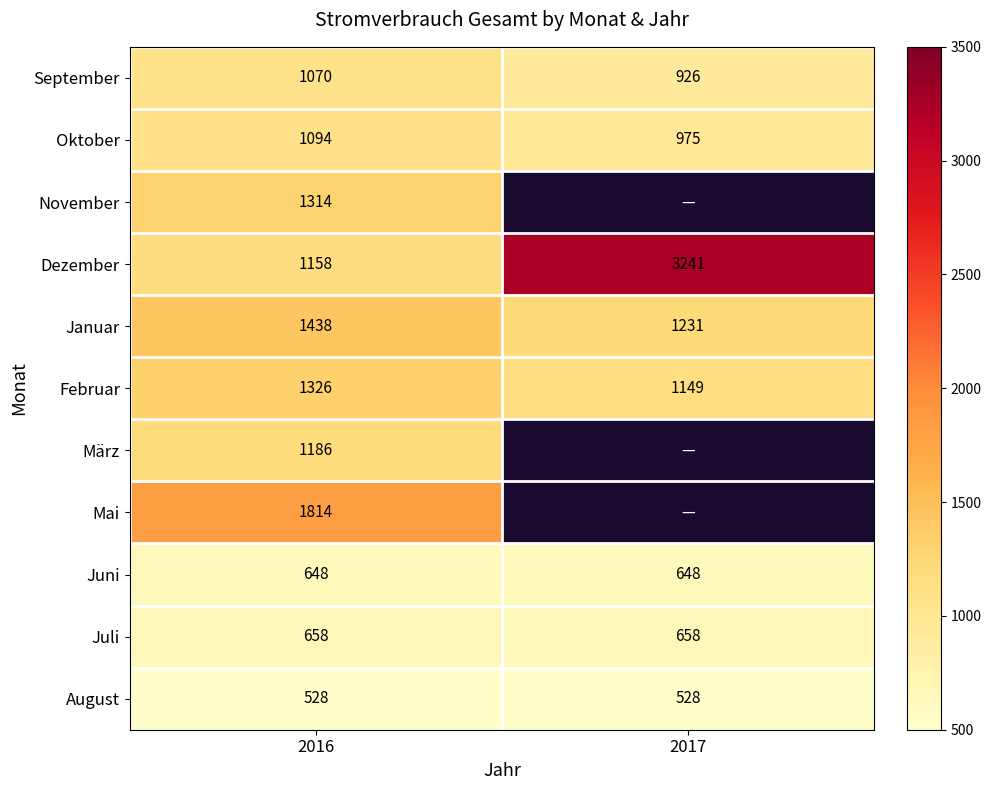

At which label does Dezember reach its minimum?

2016